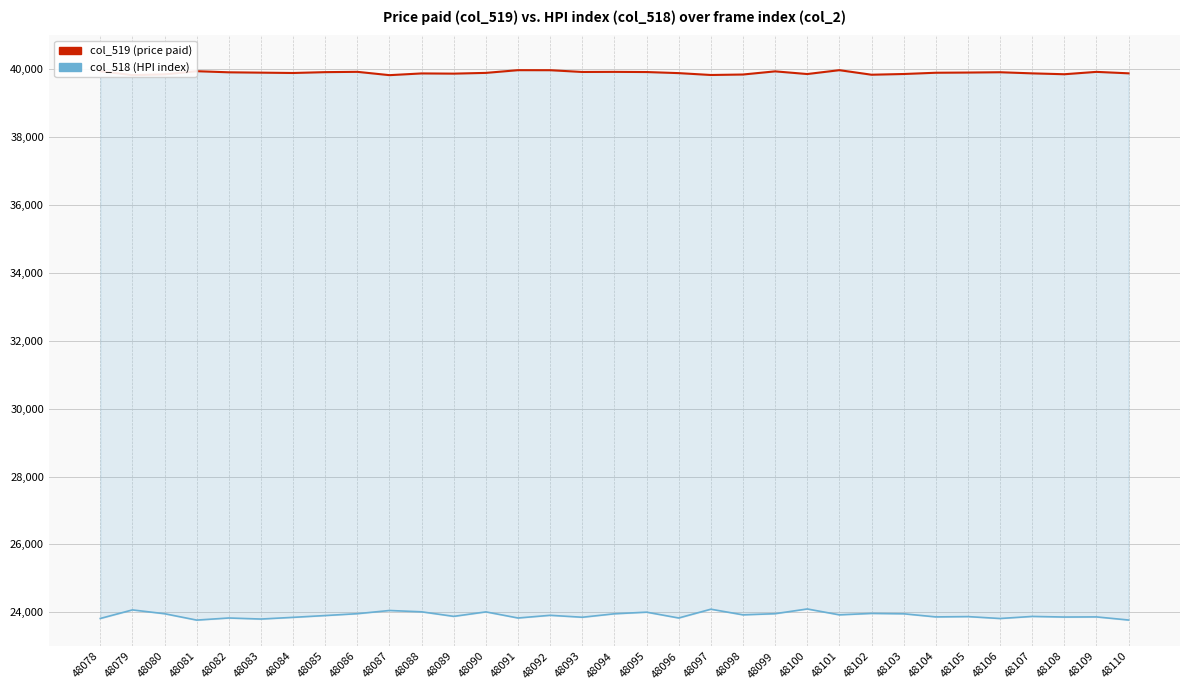

At which category is the sum across all series the highest?

48100